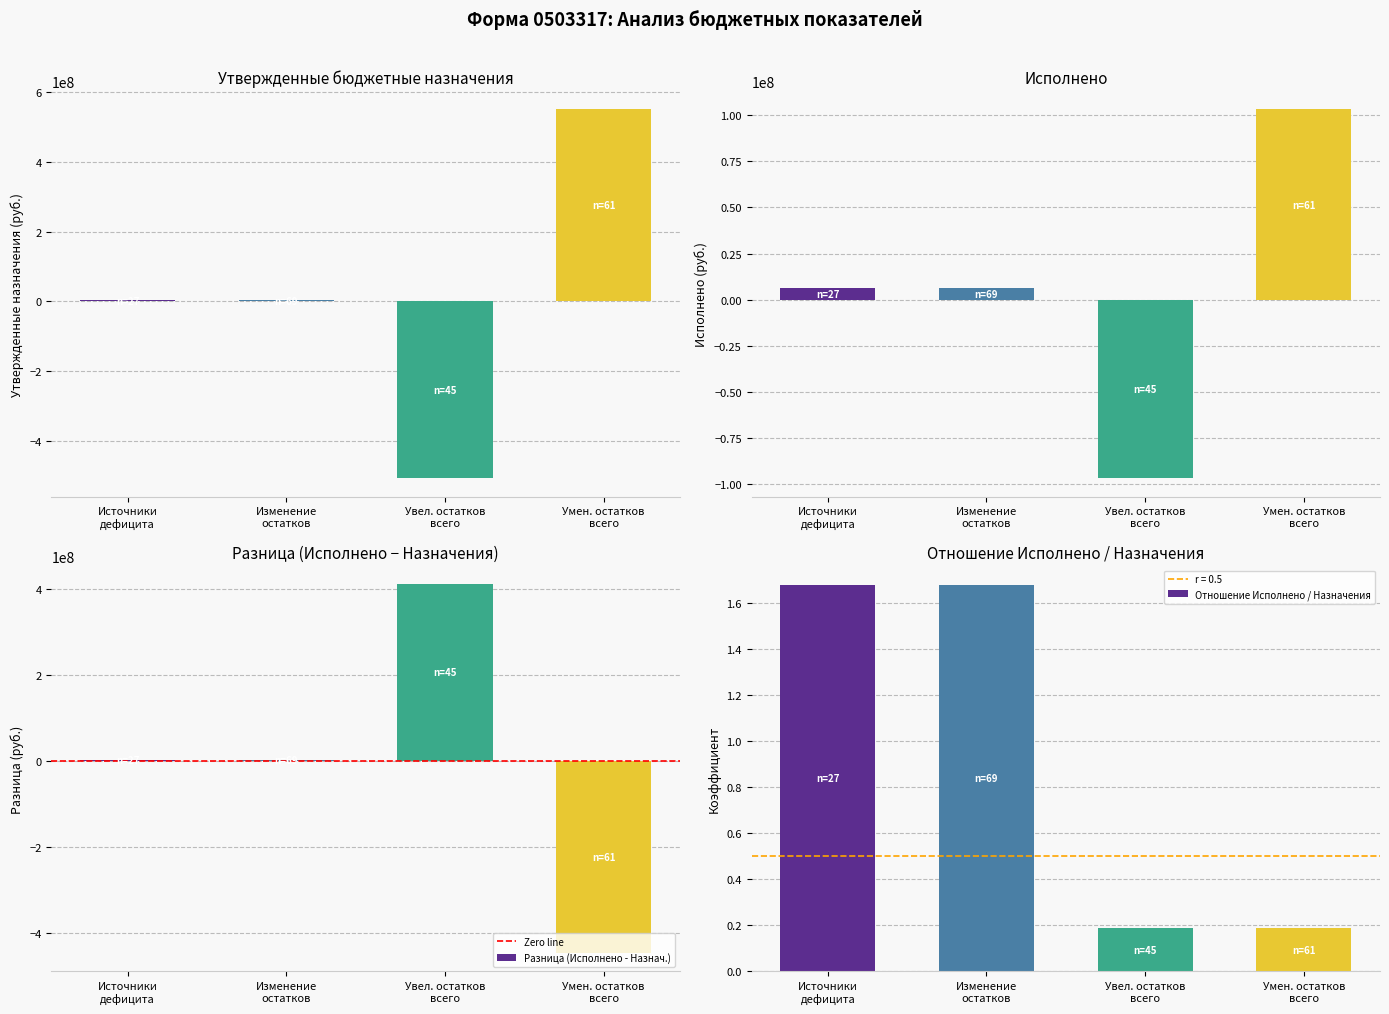

What is the label of the 2nd bar from the right?

увеличение остатков средств, всего